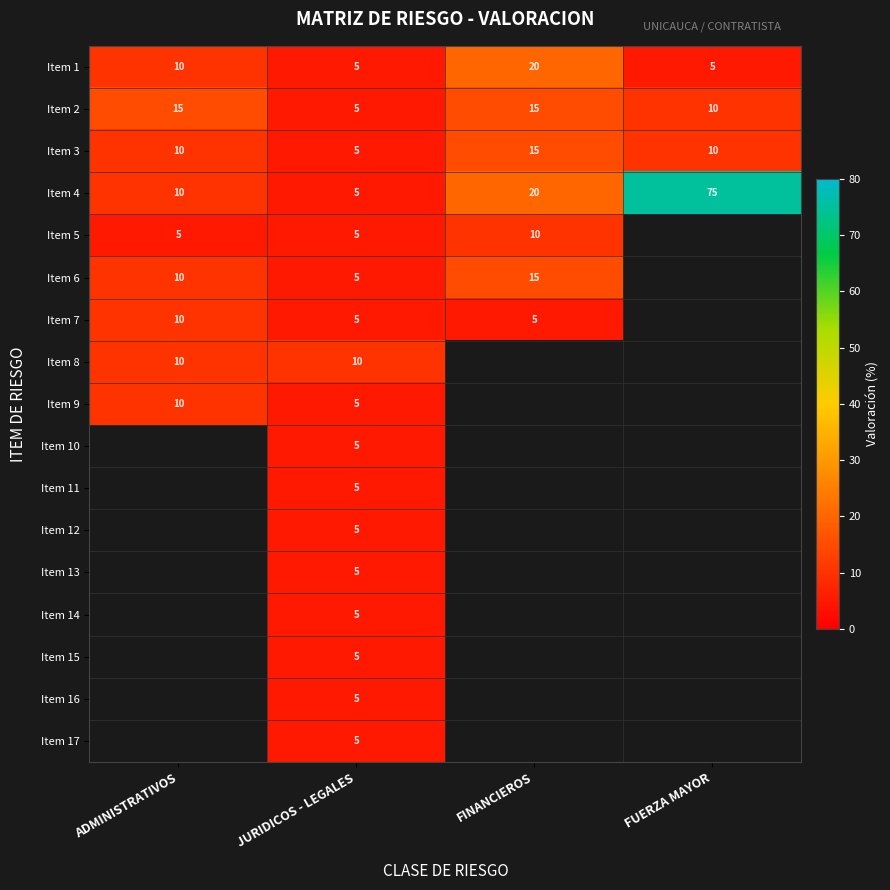

What is the sum of the Item 2 values at FUERZA MAYOR and ADMINISTRATIVOS?

25